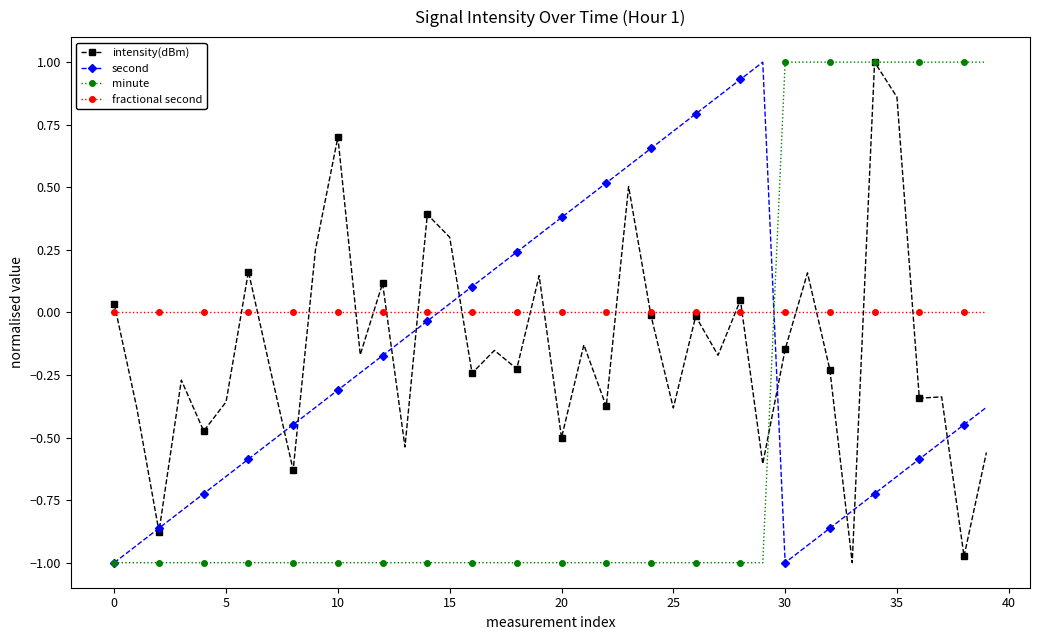

Which series has the largest total across all categories?

fractional second